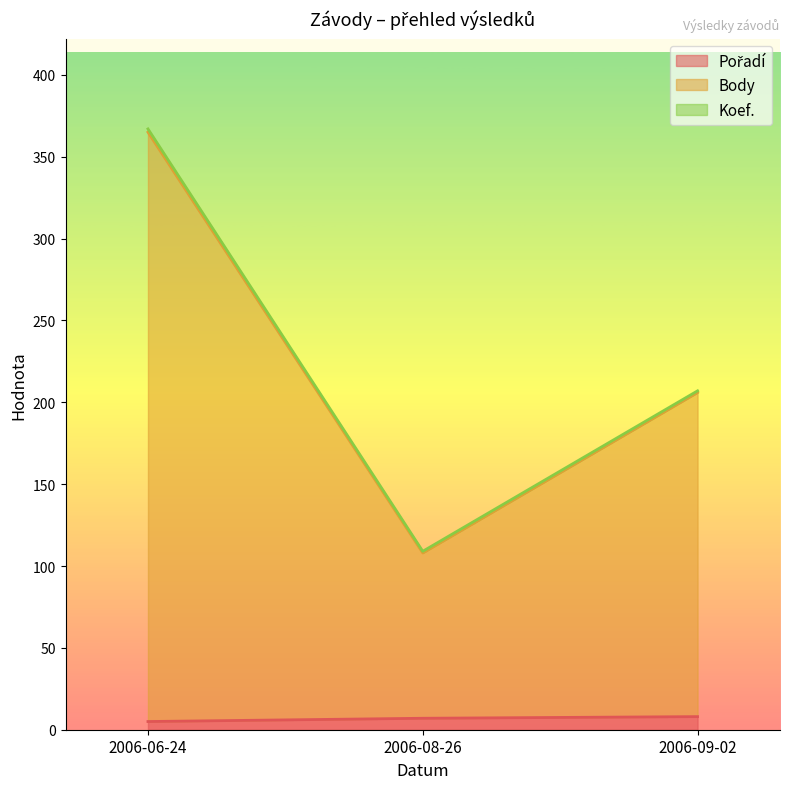

What position from the left is 2006-09-02?

3